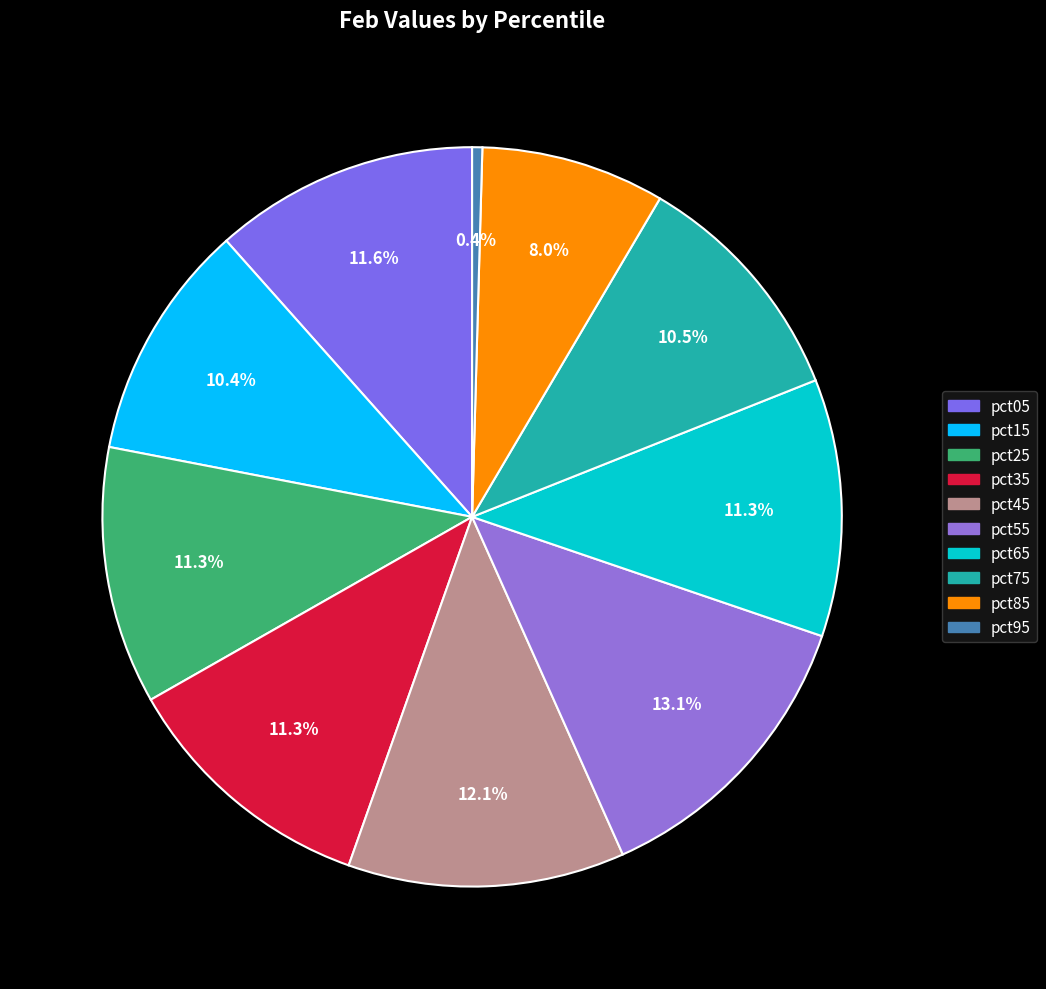

Which category has the biggest portion of the pie?

pct55